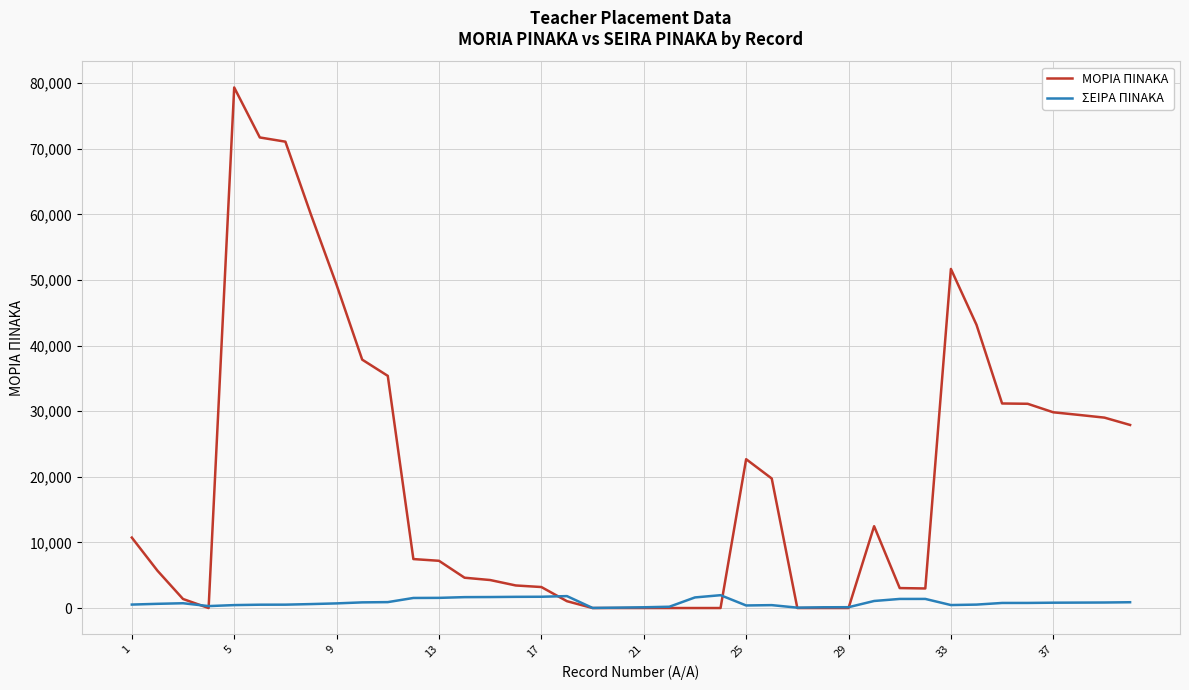

List the series in order of their peak value, lowest first.

ΣΕΙΡΑ ΠΙΝΑΚΑ, ΜΟΡΙΑ ΠΙΝΑΚΑ